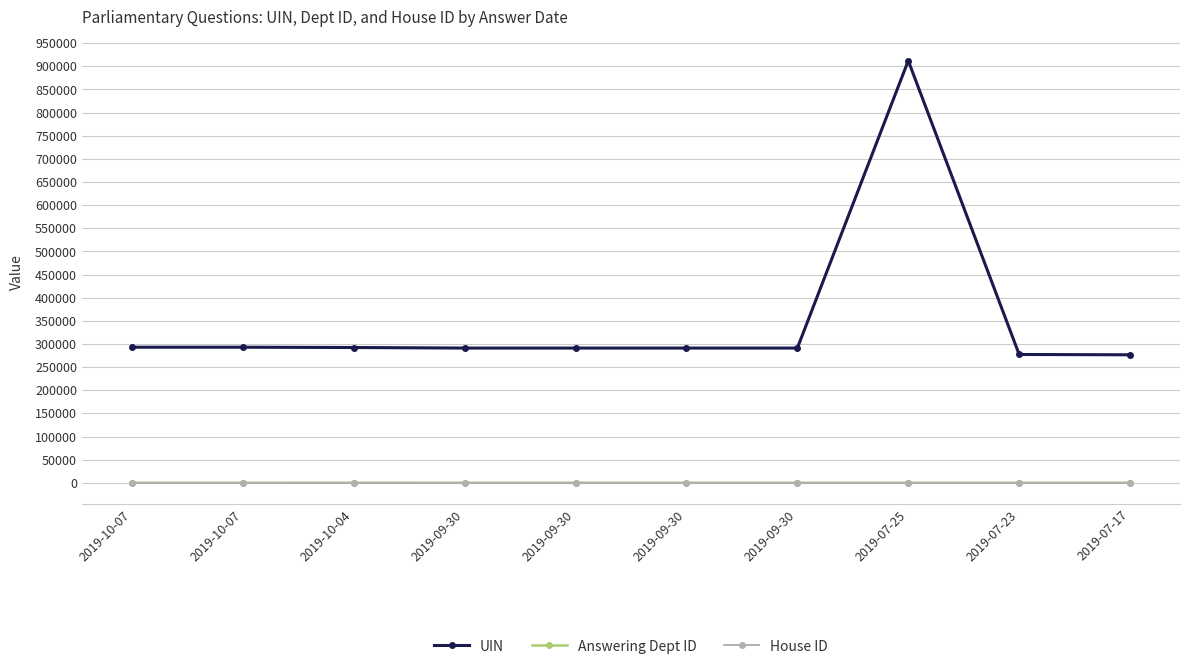

At how many categories does at least one series exceed 829454?

1